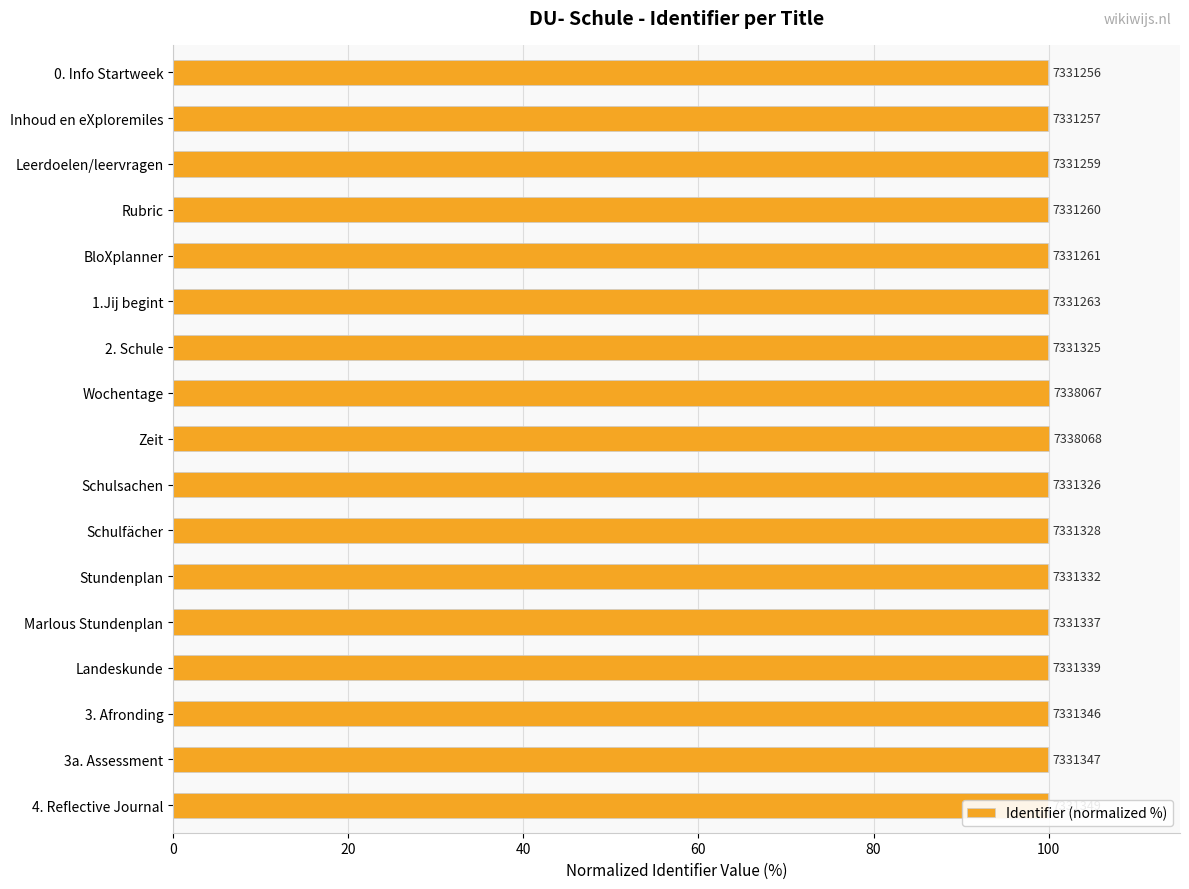

Does the chart contain any negative values?

No